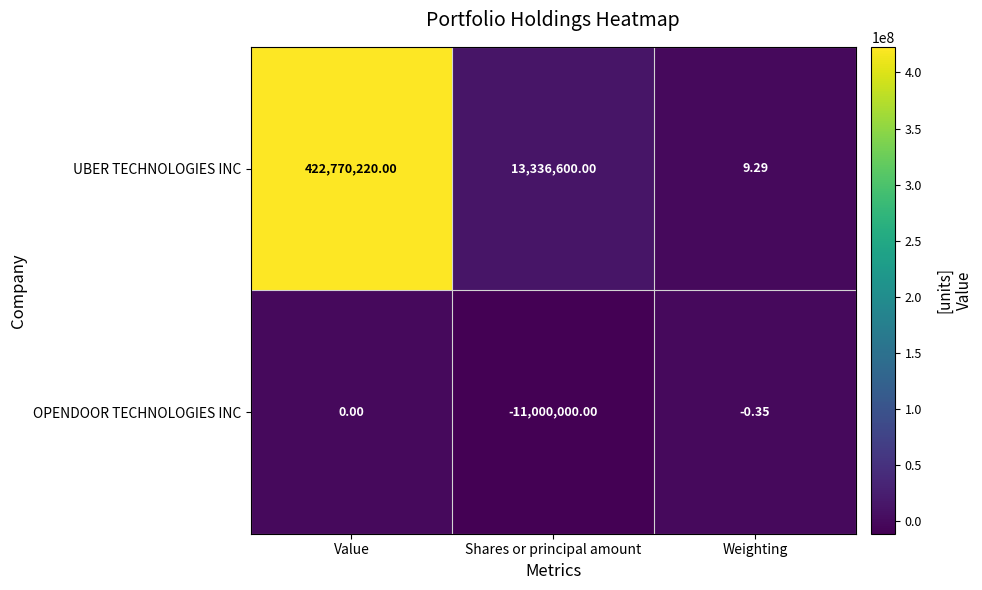

At which label is UBER TECHNOLOGIES INC closest to 211385114?

Shares or principal amount